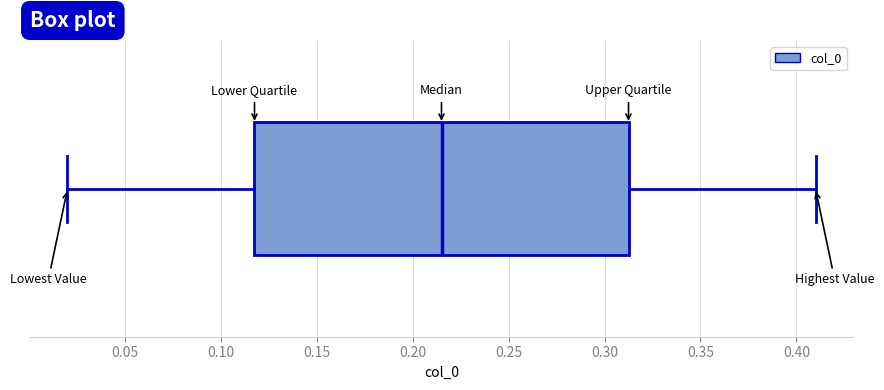

Where does the right whisker of the box end on the x-axis? The values are not printed on the chart, so give them approximately, as read against the axis.

0.410